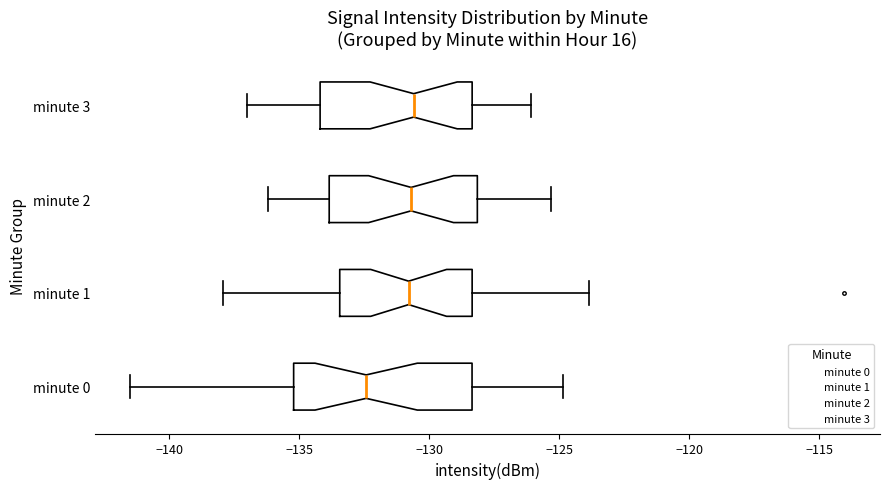

Comparing the boxes themselves (not the whiskers), which one is the widest?

minute 0